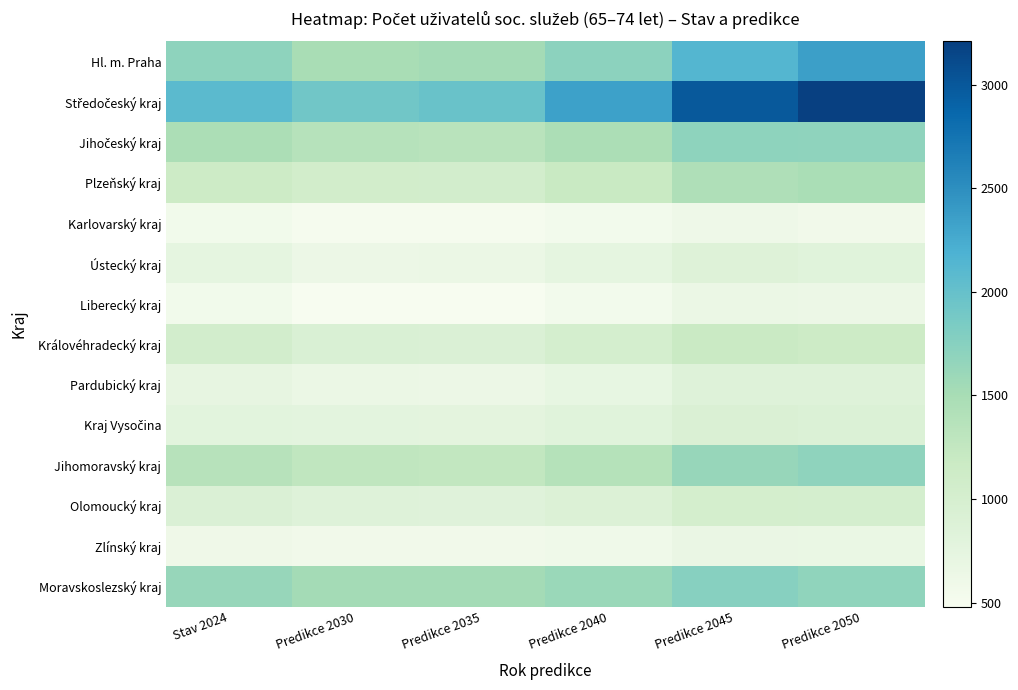

List the series in order of their peak value, highest first.

Středočeský kraj, Hl. m. Praha, Moravskoslezský kraj, Jihočeský kraj, Jihomoravský kraj, Plzeňský kraj, Královéhradecký kraj, Olomoucký kraj, Kraj Vysočina, Ústecký kraj, Pardubický kraj, Zlínský kraj, Liberecký kraj, Karlovarský kraj